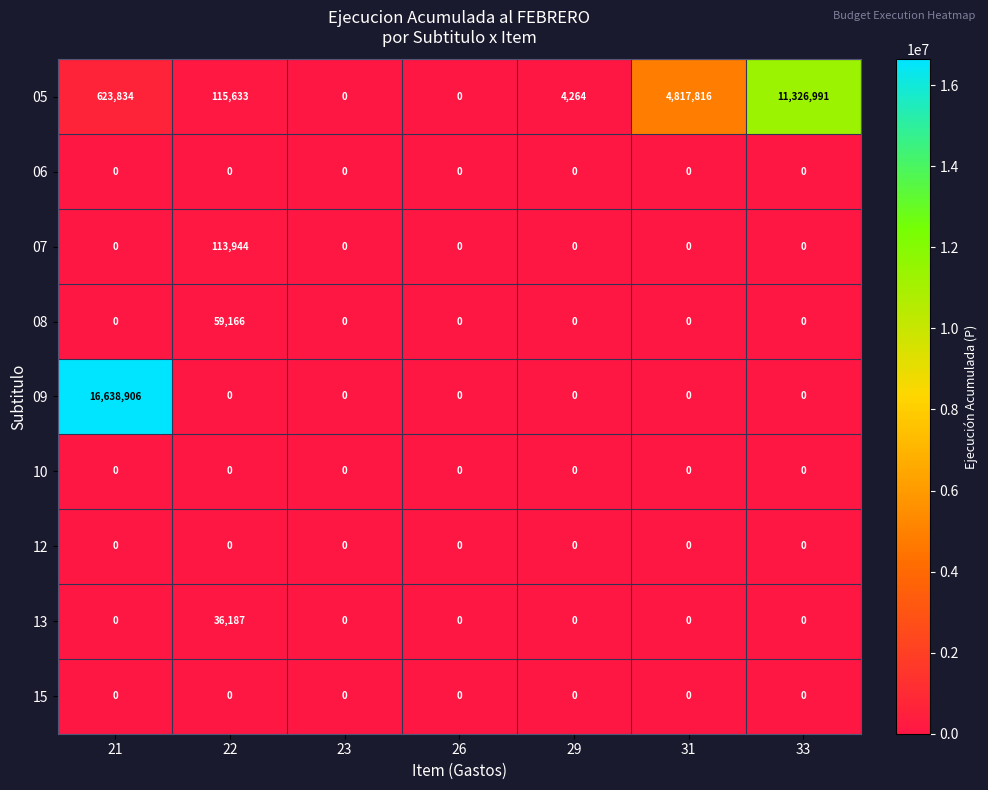

What is the difference between the 07 values at 22 and 23?

113944